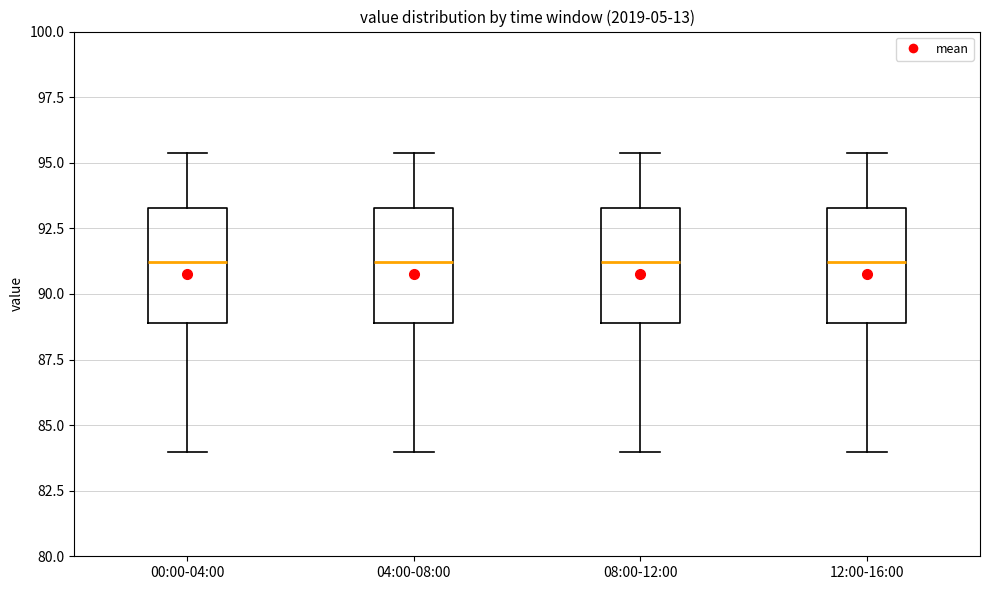

Reading left to right, read every box against the y-axis: the position of its median line, the range the box covers, and the ends of its whiskers. The values are not printed on the chart, so give them approximately, as read against the axis.

00:00-04:00: median 91.0, box 89.0 to 93.5, whiskers 84.0 to 95.5
04:00-08:00: median 91.0, box 89.0 to 93.5, whiskers 84.0 to 95.5
08:00-12:00: median 91.0, box 89.0 to 93.5, whiskers 84.0 to 95.5
12:00-16:00: median 91.0, box 89.0 to 93.5, whiskers 84.0 to 95.5